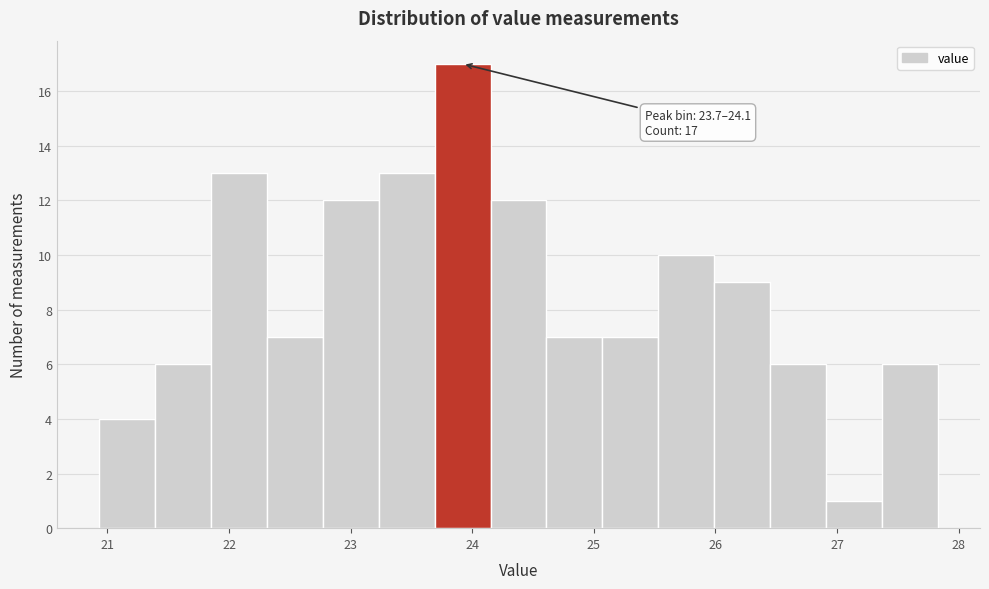

Which range on the x-axis has the tallest bar?

23.69 to 24.15